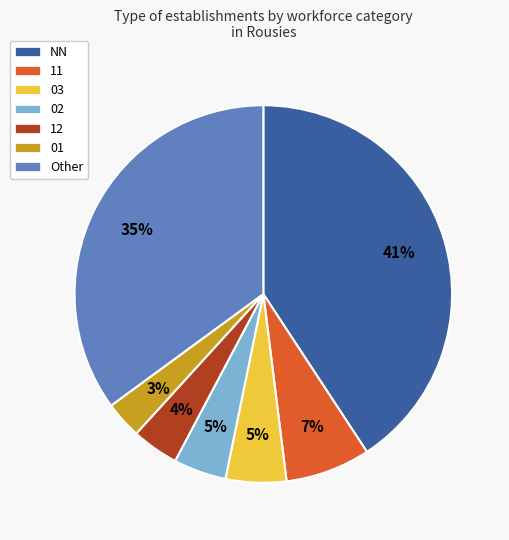

Which slice is the largest?

NN